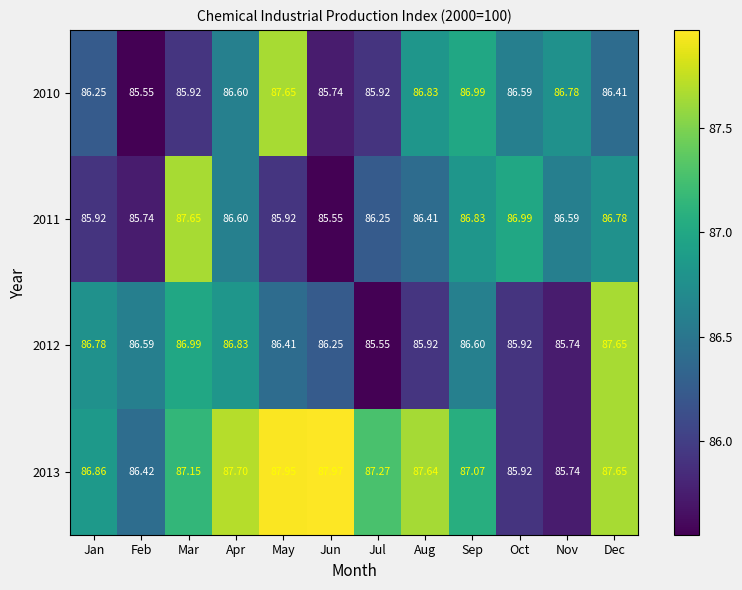

Which category has the highest value across all series?

Jun